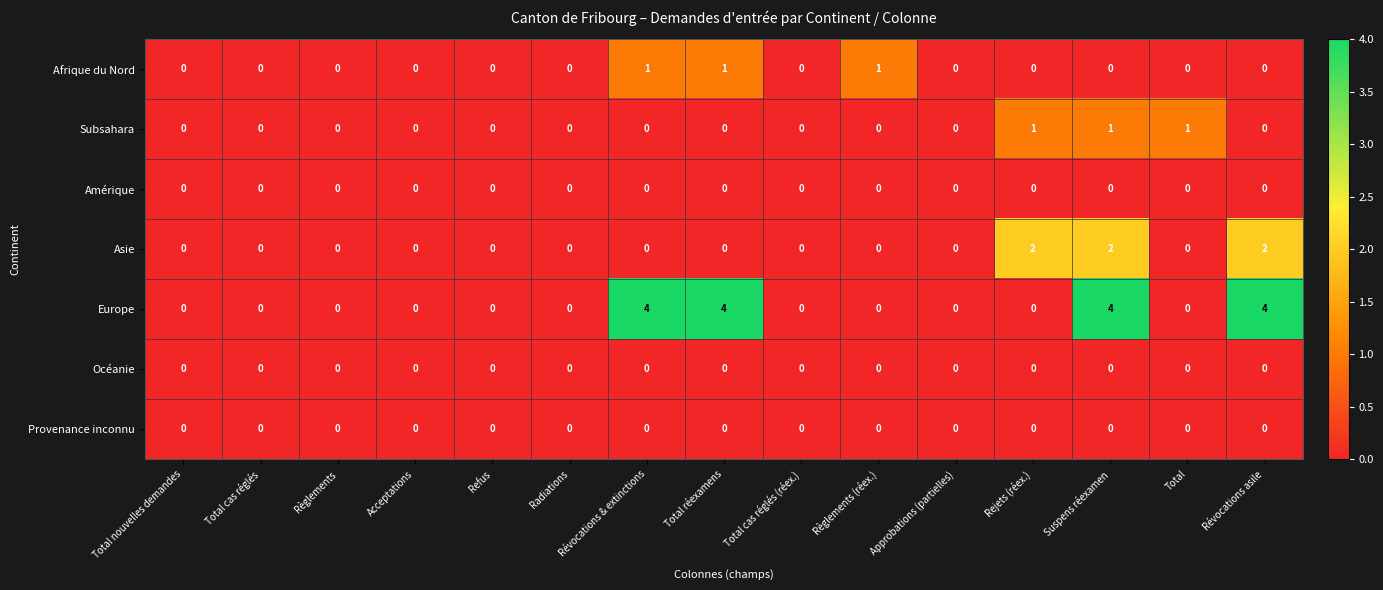

How many Asie values are between 0 and 1?

12